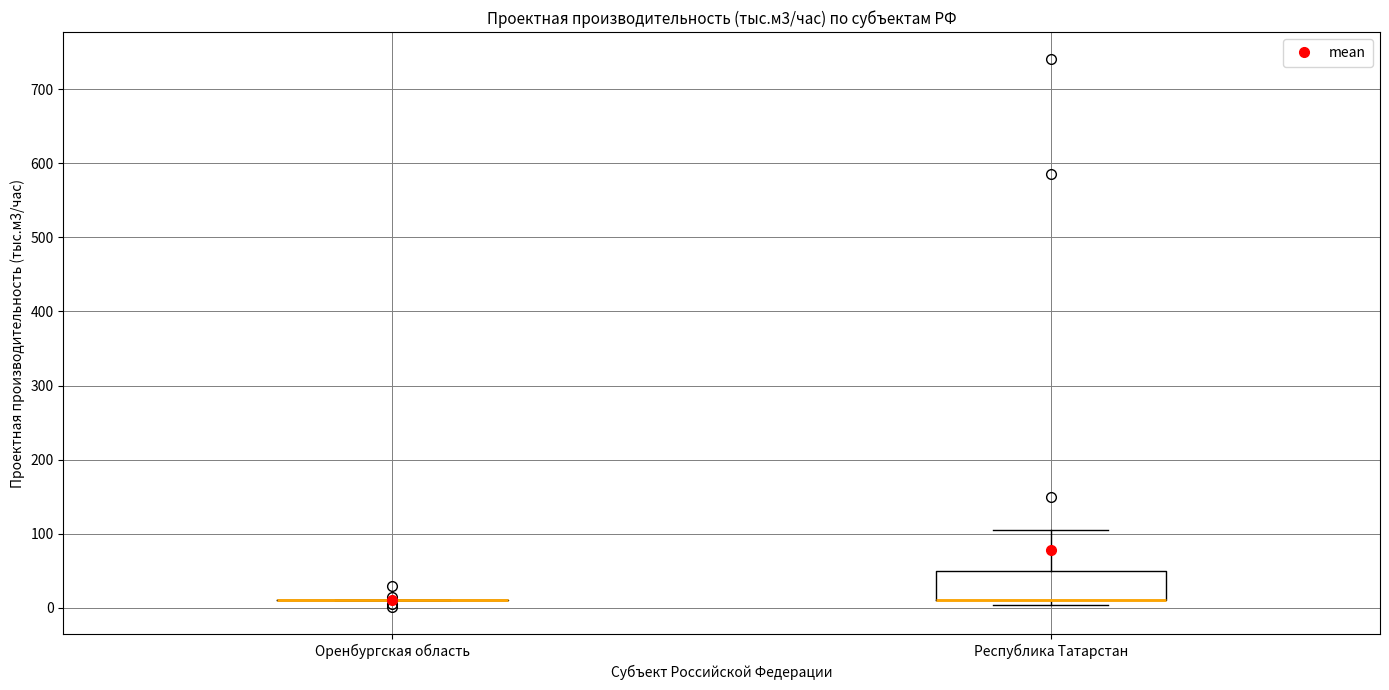

Comparing the boxes themselves (not the whiskers), which one is the tallest?

Республика Татарстан